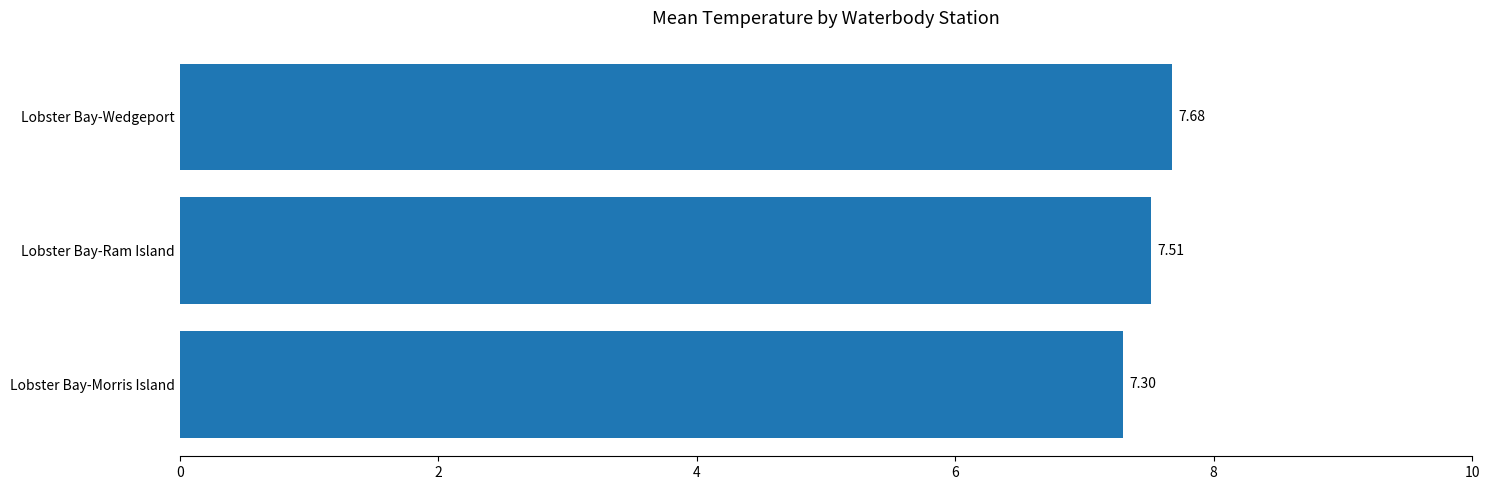

Where is the data nearest to the value 7?

Lobster Bay-Morris Island